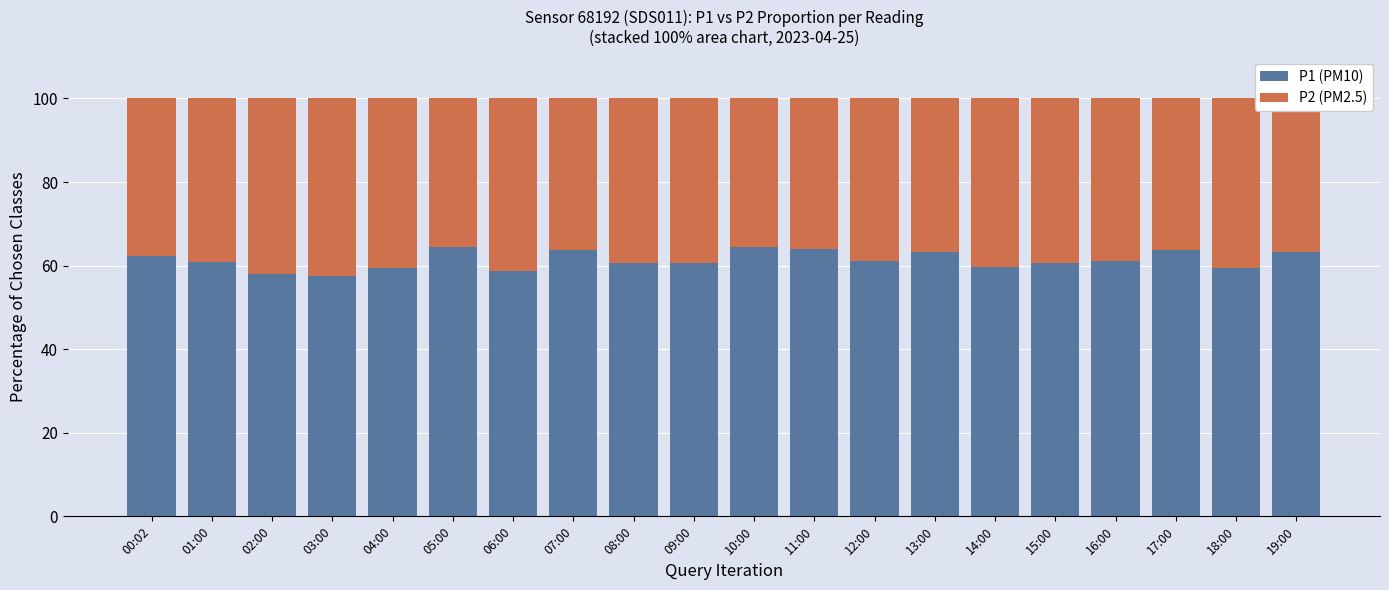

What is the total value across all series at 17:00?

100.0